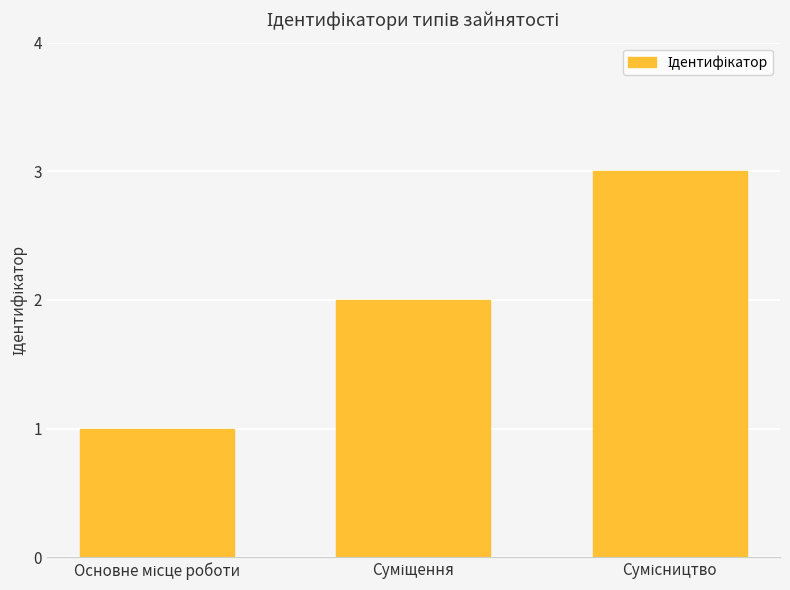

How many values are below 2?

1